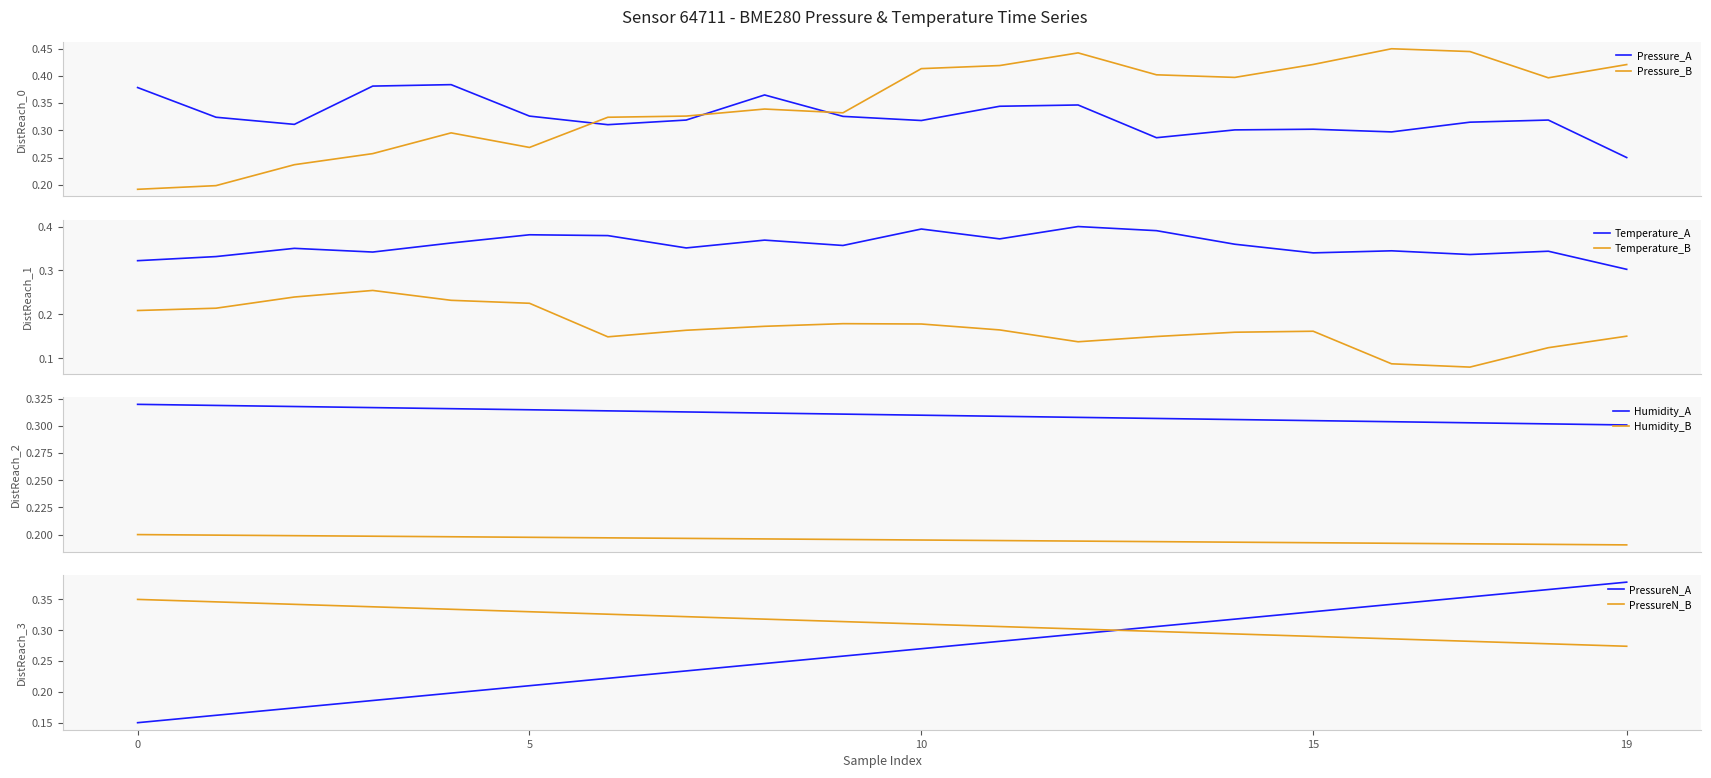

True or false: Temperature_A and Temperature_B cross at least once.

False